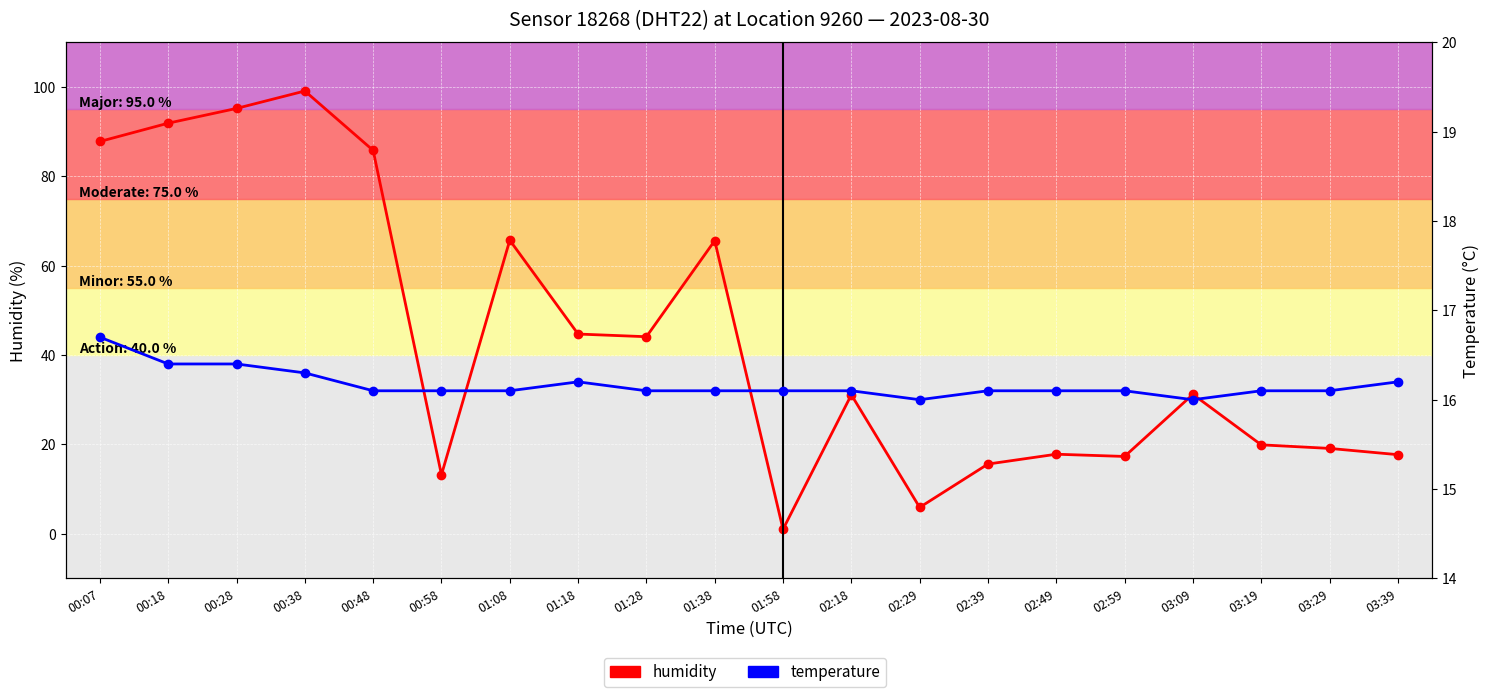

What is the average value of the humidity series?

43.5